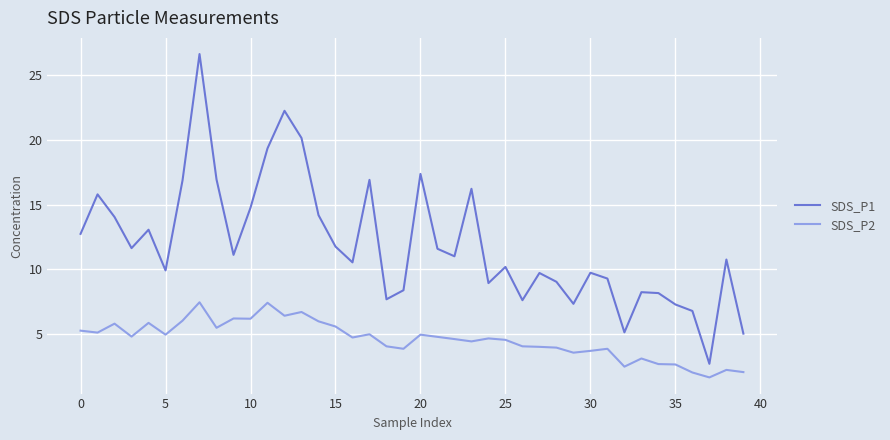

True or false: SDS_P2 and SDS_P1 cross at least once.

False